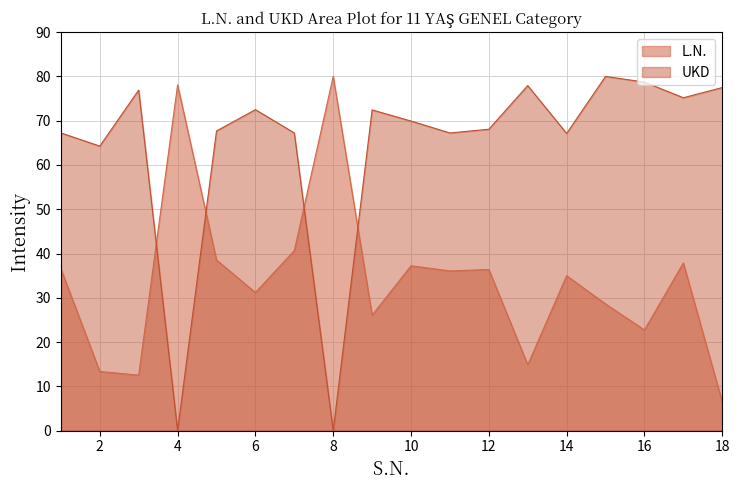

Reading left to right, list all the values displayed in this chart.

L.N.: 36.5	13.4	12.5	78.1	38.5	31.2	40.7	80.0	26.1	37.2	36.1	36.4	14.9	35.0	28.6	22.7	37.9	6.5
UKD: 67.2	64.3	76.9	0.0	67.7	72.5	67.2	0.0	72.4	69.9	67.2	68.1	77.9	67.1	80.0	78.7	75.2	77.5